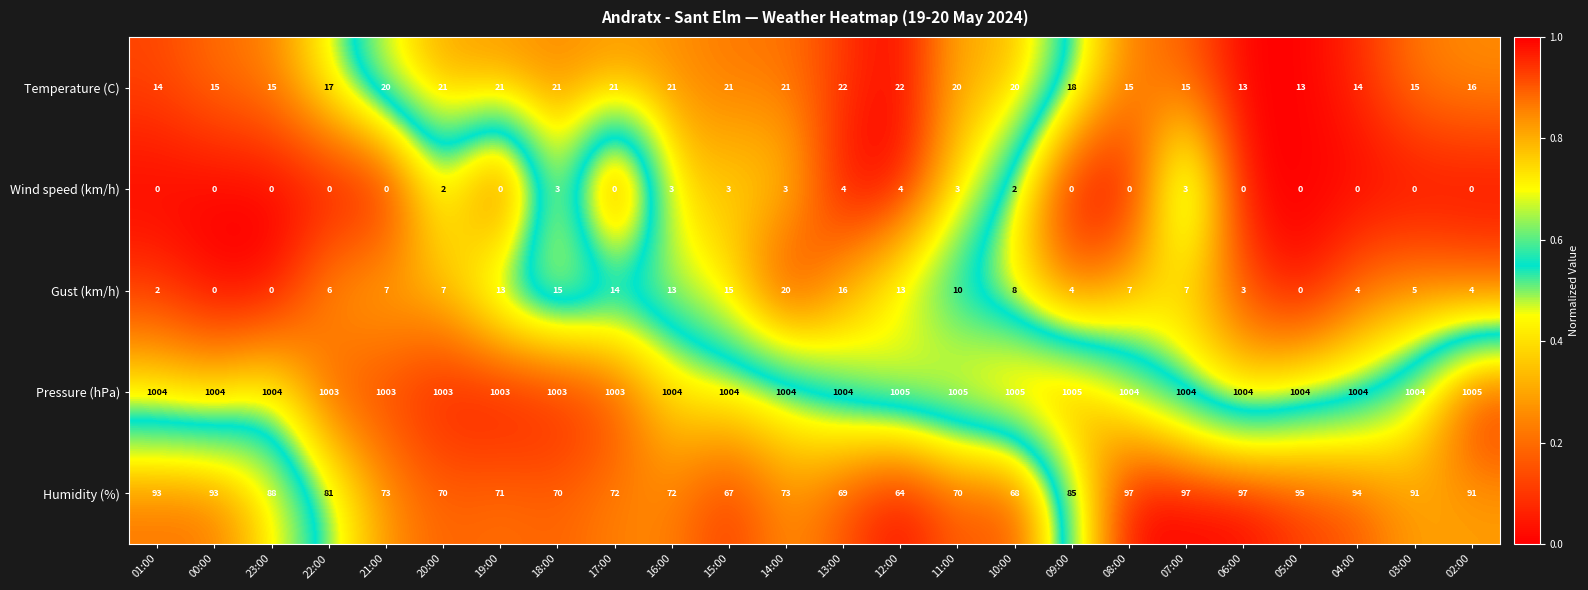

What is the sum of all Gust (km/h) values?

193